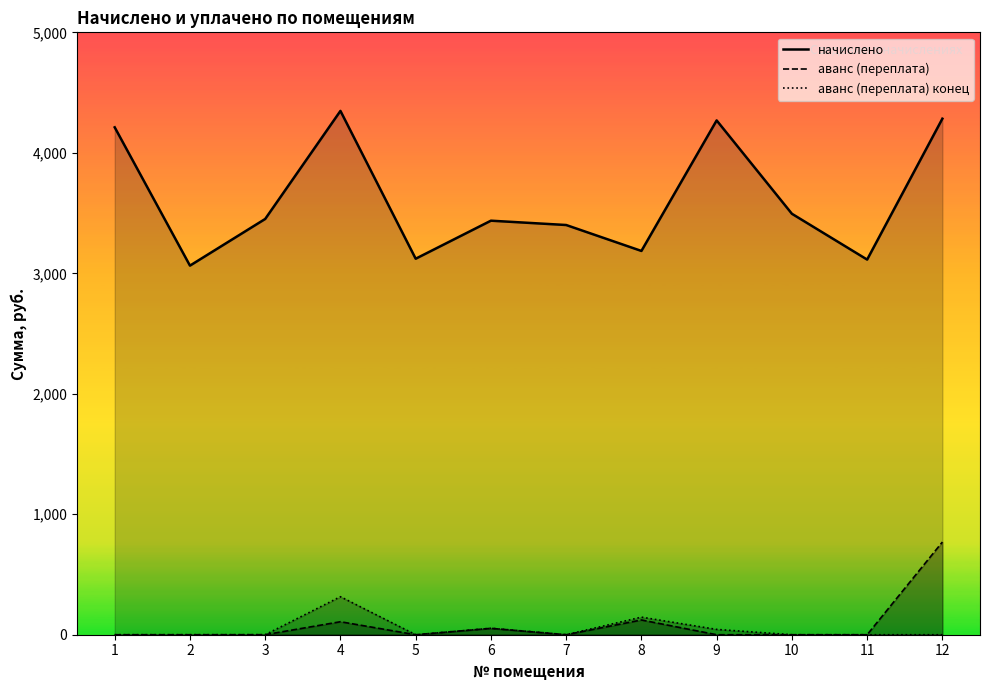

How many interior local valleys does the аванс (переплата) конец series have?

2